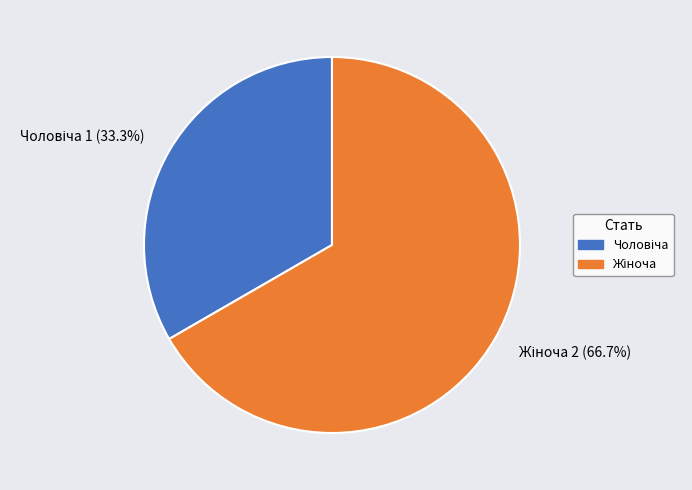

Count the number of slices in the pie.

2